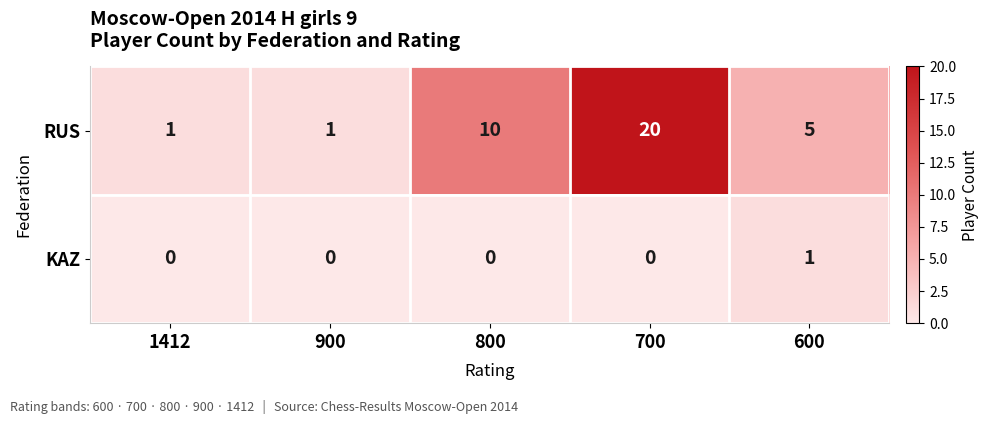

At which label does RUS first exceed 5?

800